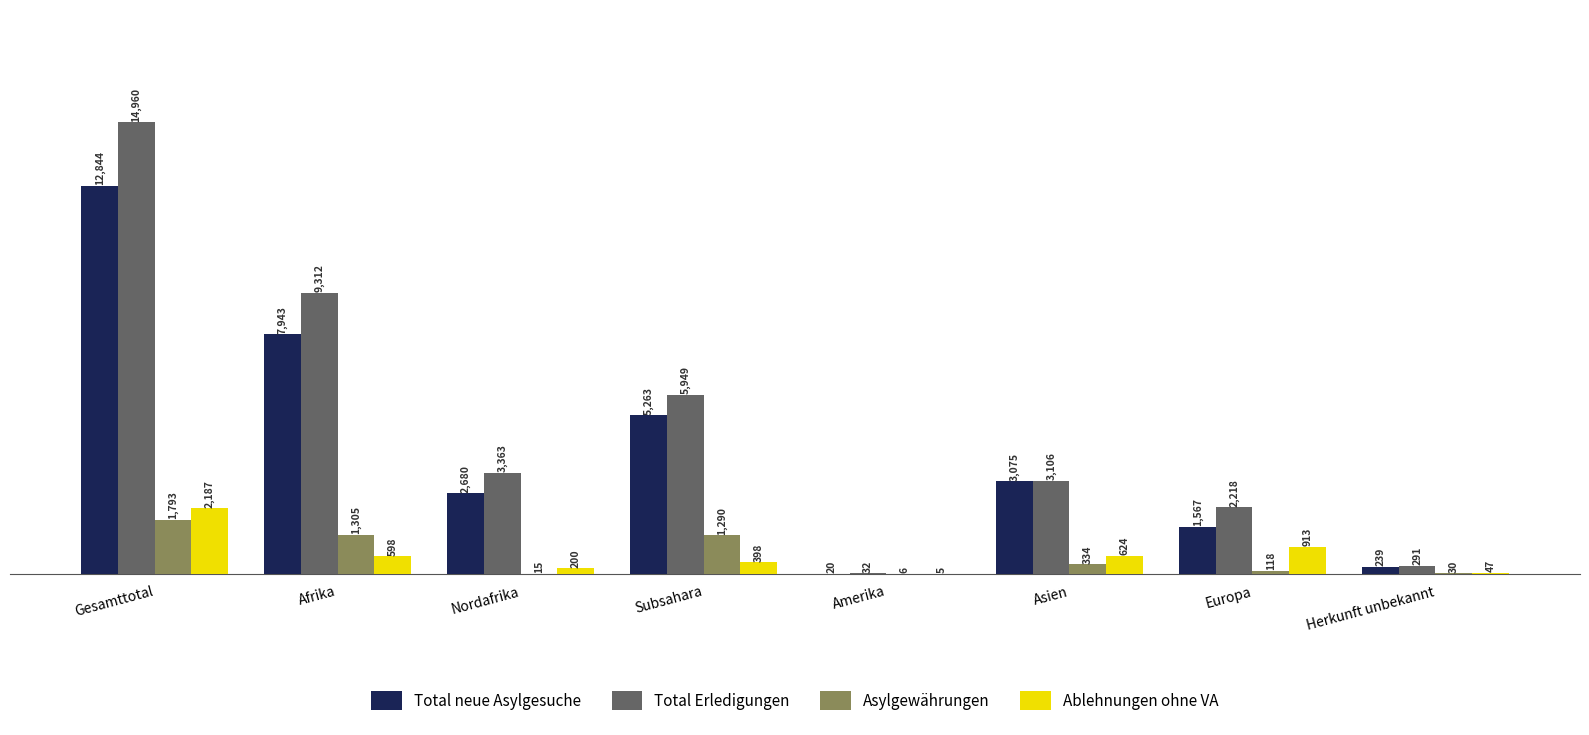

At which category does the chart reach its peak across all series?

Gesamttotal